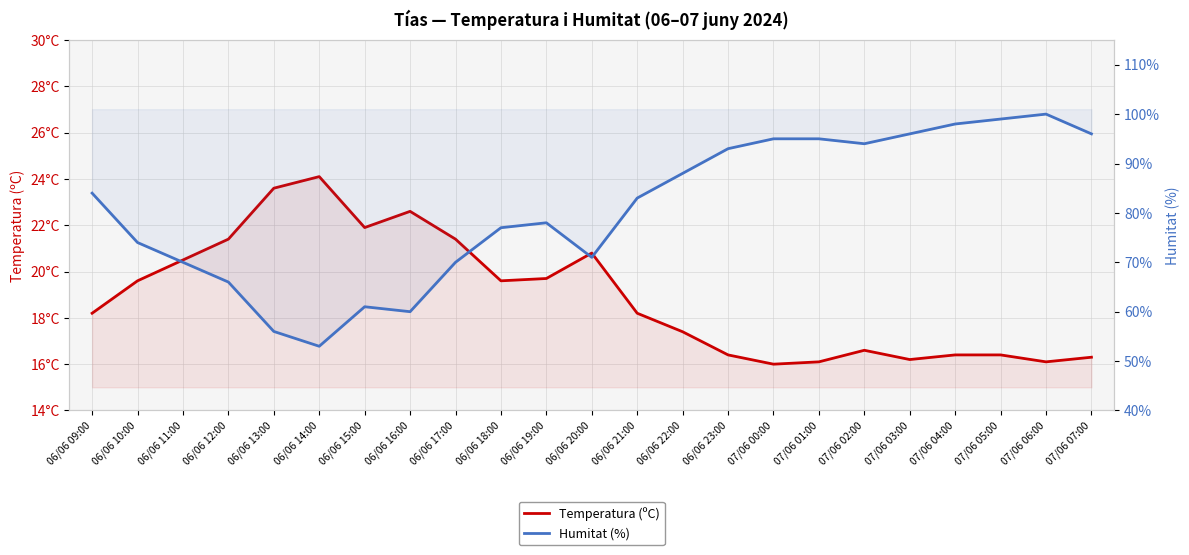

Where does the Temperatura (ºC) series first go above 18?

06/06 09:00